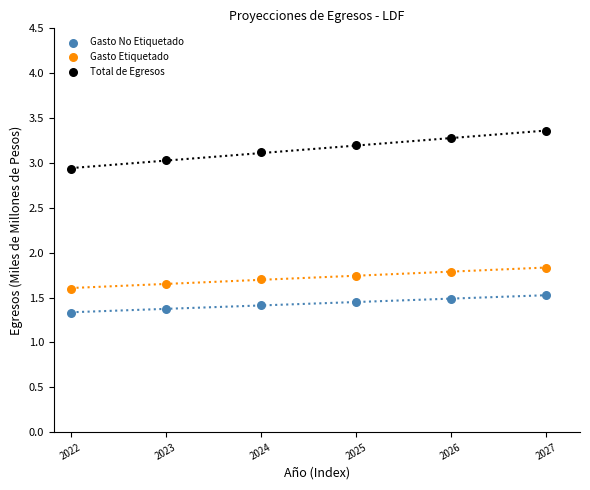

What is the X range (max minus min) for the scatter plot?

2.8